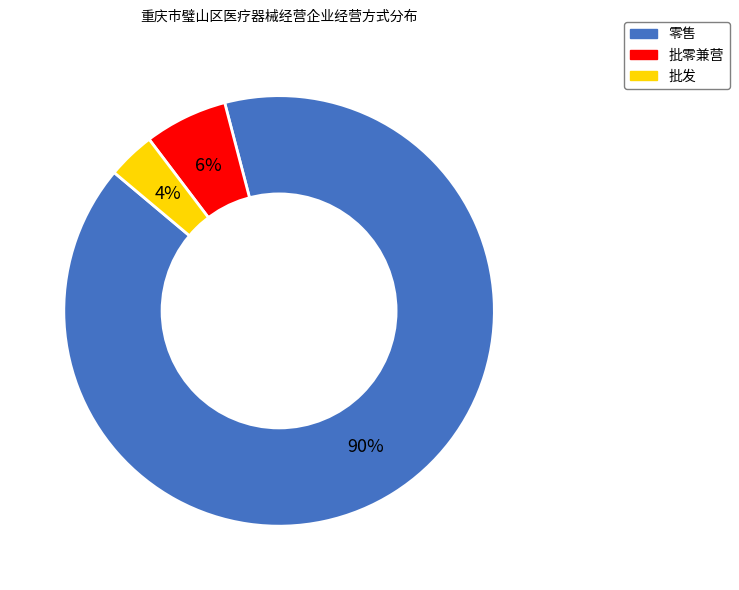

True or false: 批零兼营 accounts for 12% of the total.

False